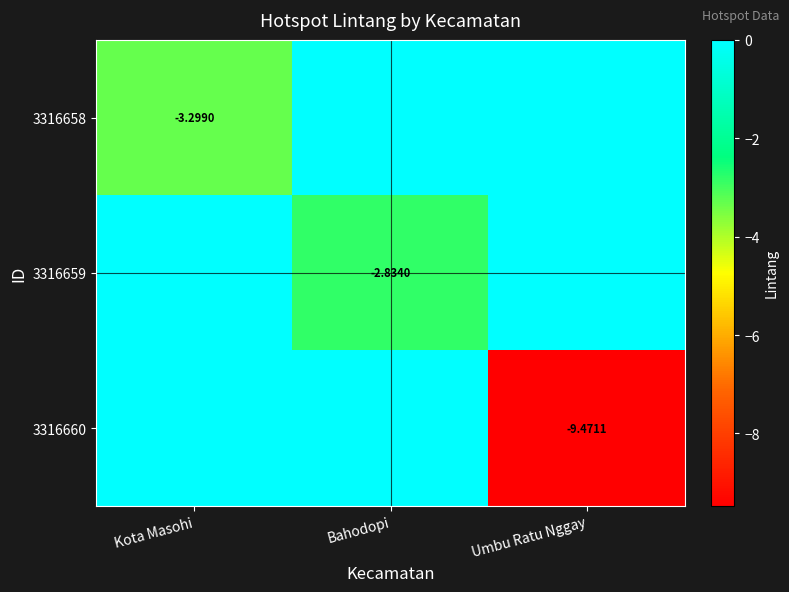

What is the smallest value displayed?

-9.5